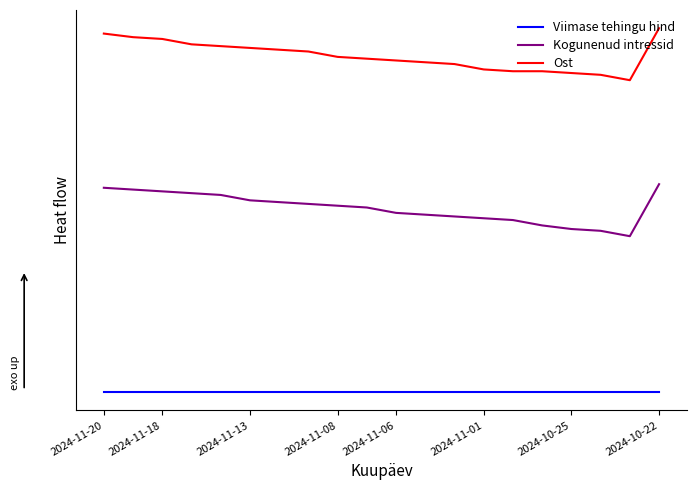

At which label does Kogunenud intressid reach its peak?

2024-10-22